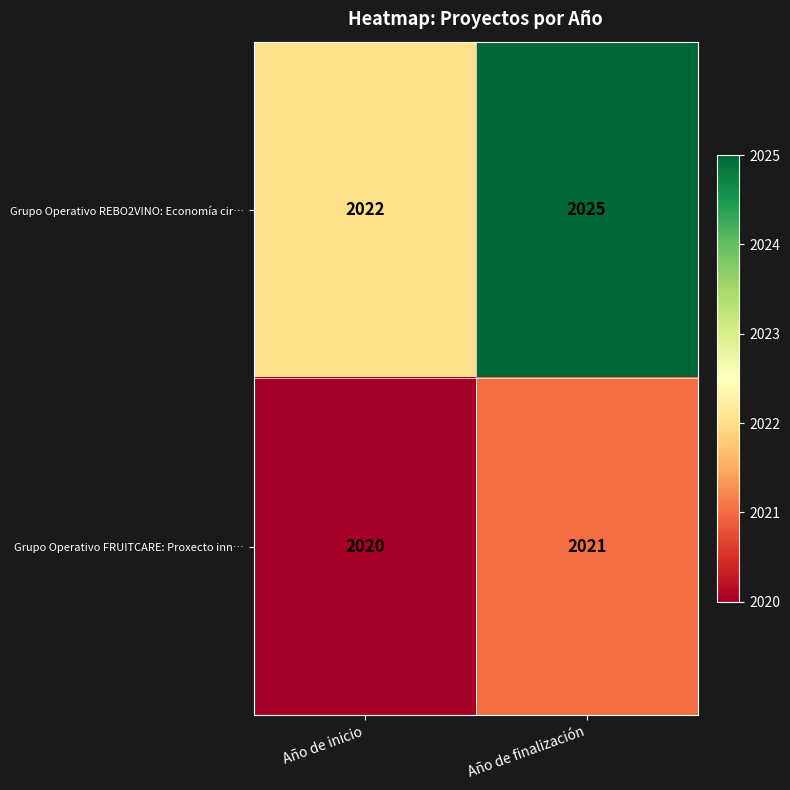

The Grupo Operativo REBO2VINO: Economía cir… series shows 837 at Año de finalización. True or false?

False